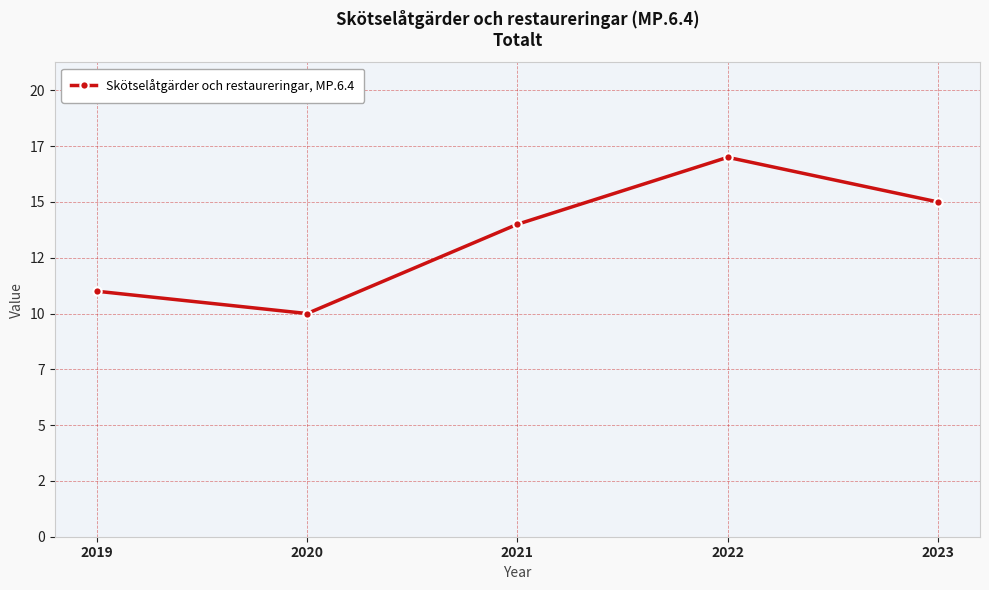

Is this an area chart (filled region under the line)?

No